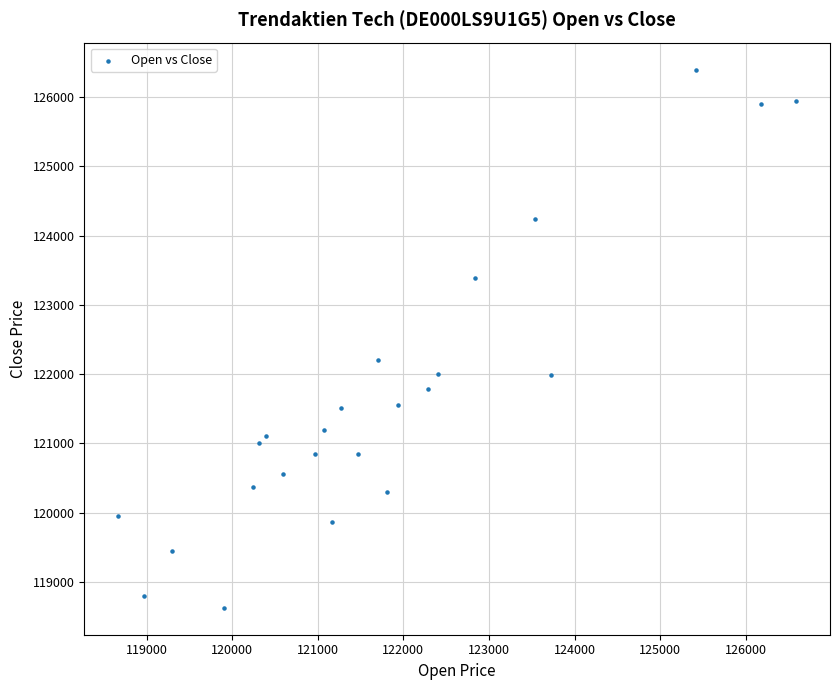

What Y value in the scatter plot is closest to 122512?

122207